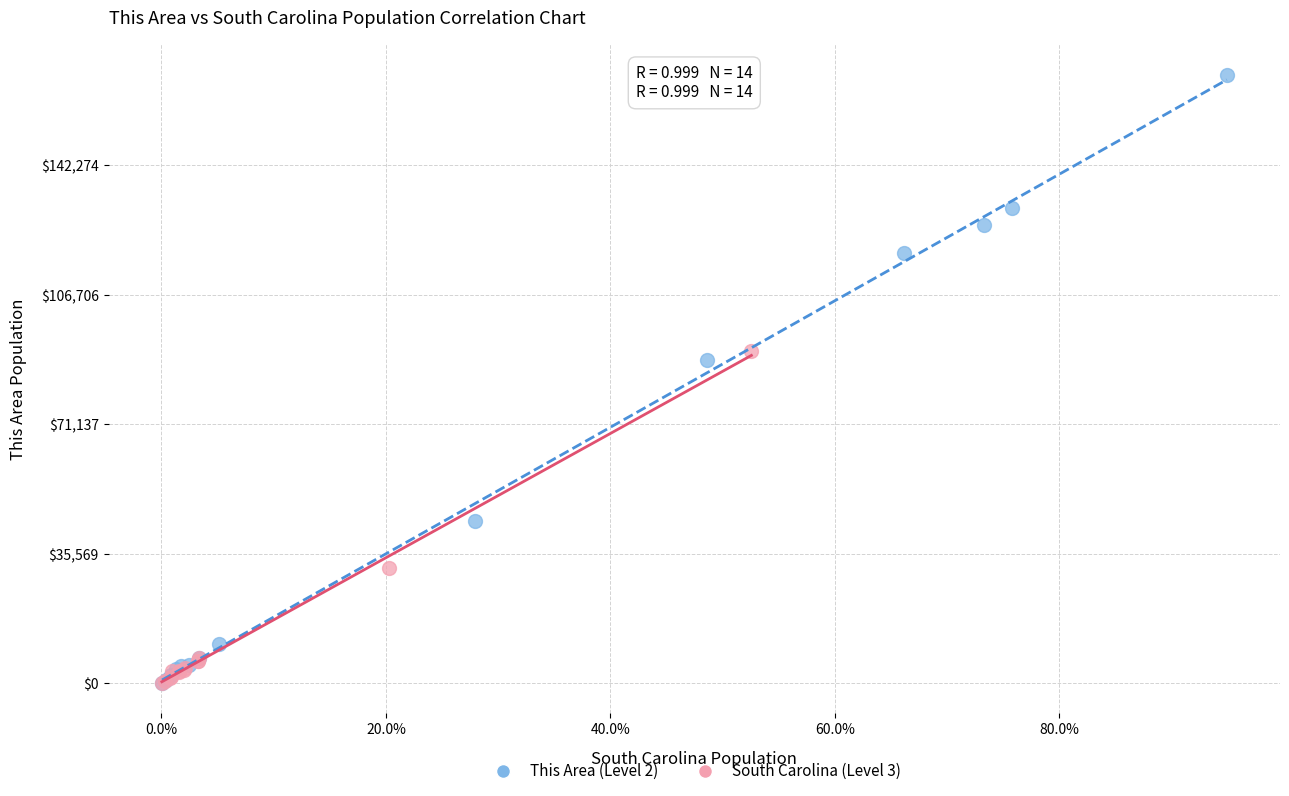

What are all the series names shown in the legend?

This Area (Level 2), South Carolina (Level 3)